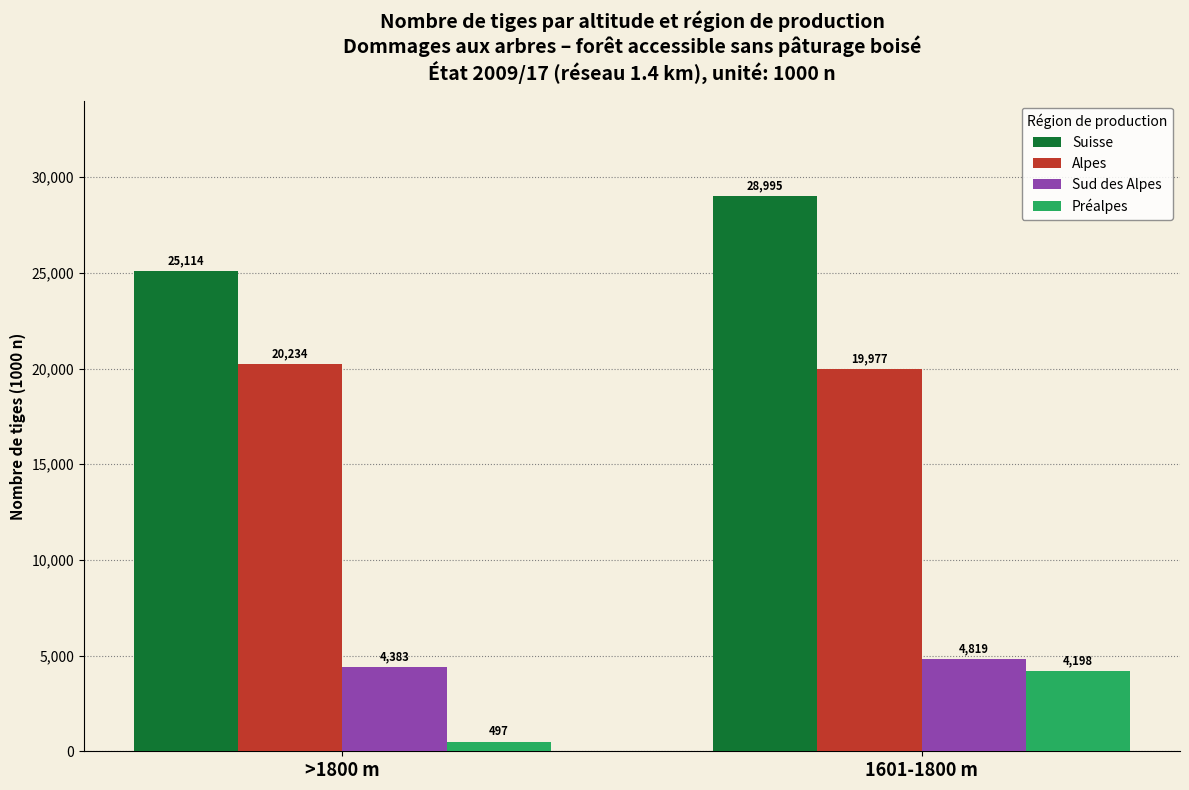

The Sud des Alpes series shows 2927 at 1601-1800 m. True or false?

False